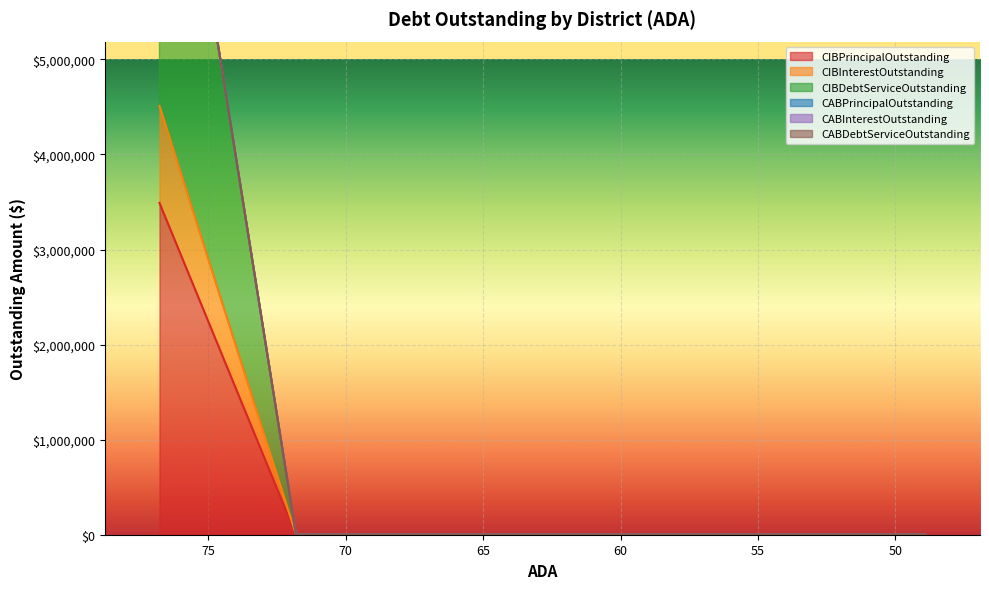

Reading left to right, what are all the values shown in this chart?

CIBPrincipalOutstanding: 3490000.0	0.0	0.0	0.0	0.0	0.0	0.0	0.0	0.0
CIBInterestOutstanding: 1020143.8	0.0	0.0	0.0	0.0	0.0	0.0	0.0	0.0
CIBDebtServiceOutstanding: 4510143.8	0.0	0.0	0.0	0.0	0.0	0.0	0.0	0.0
CABPrincipalOutstanding: 0.0	0.0	0.0	0.0	0.0	0.0	0.0	0.0	0.0
CABInterestOutstanding: 0.0	0.0	0.0	0.0	0.0	0.0	0.0	0.0	0.0
CABDebtServiceOutstanding: 0.0	0.0	0.0	0.0	0.0	0.0	0.0	0.0	0.0